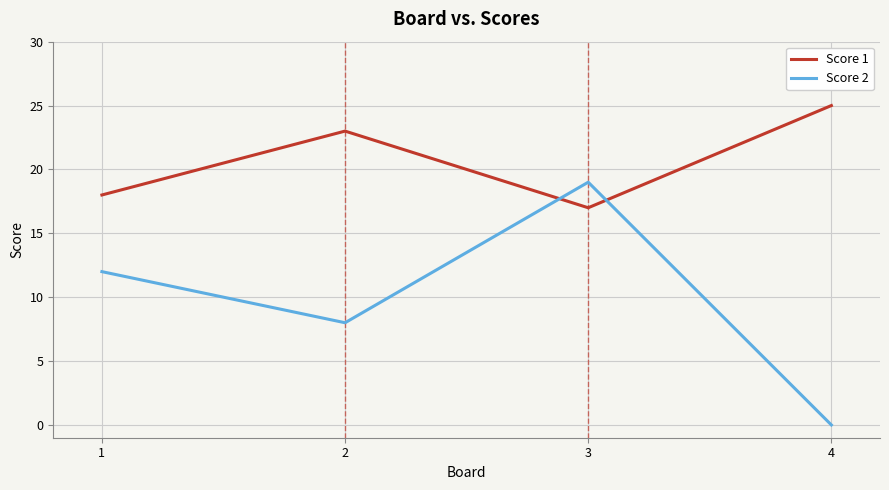

How many times do Score 2 and Score 1 cross each other?

2